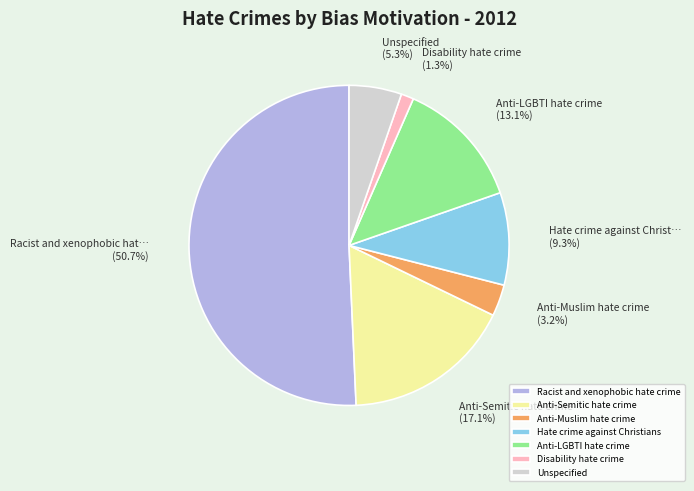

The Racist and xenophobic hate crime slice represents 51% of the pie. True or false?

True